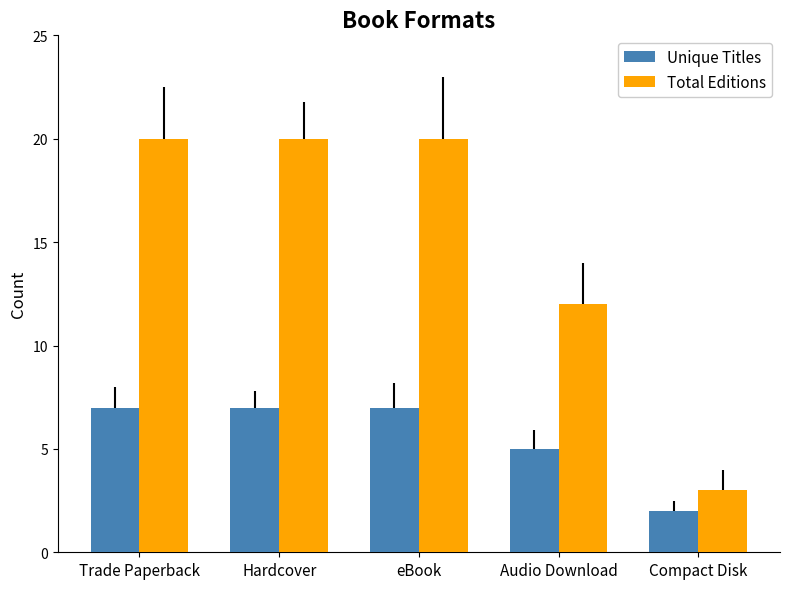

Where is Total Editions nearest to the value 11?

Audio Download